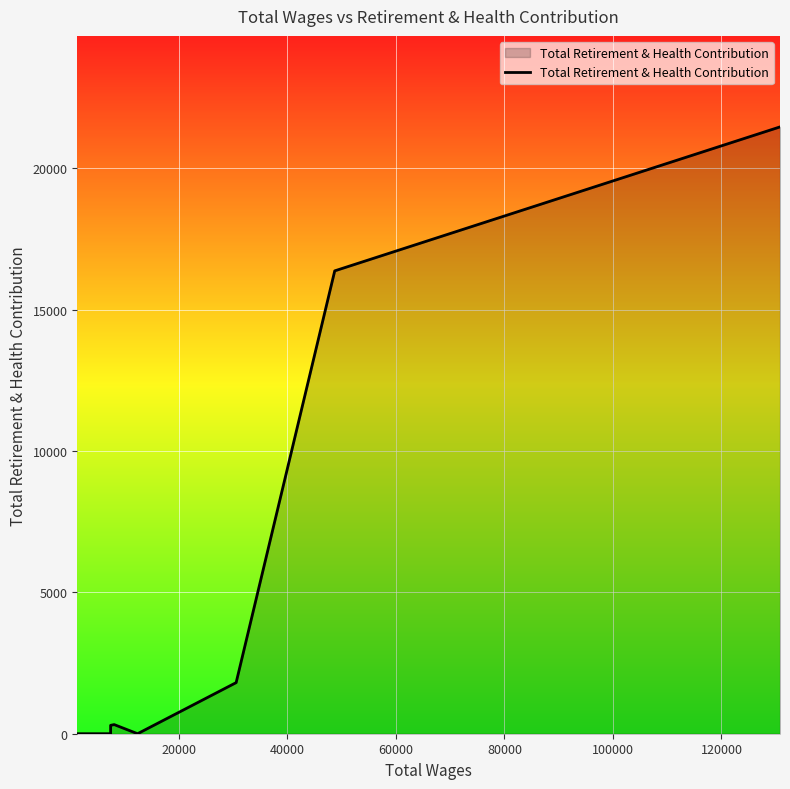

How many interior local peaks (higher than both neighbors) does the data have?

1